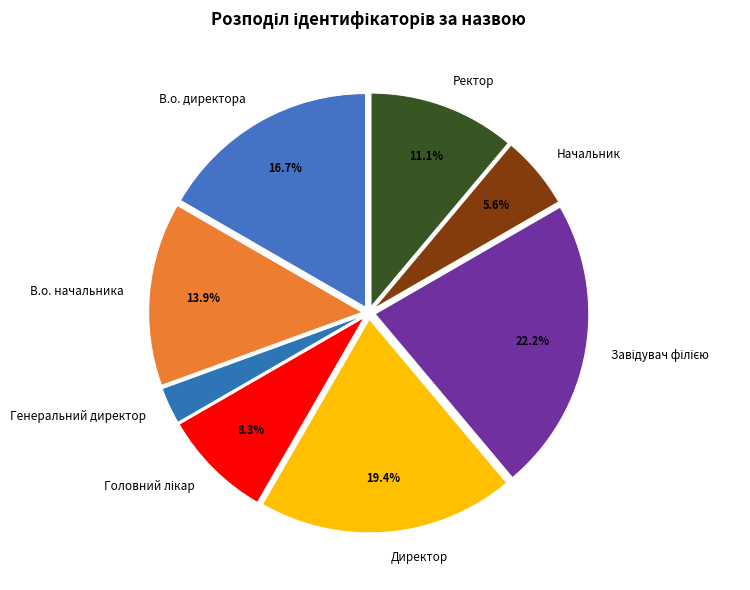

Count the number of slices in the pie.

8